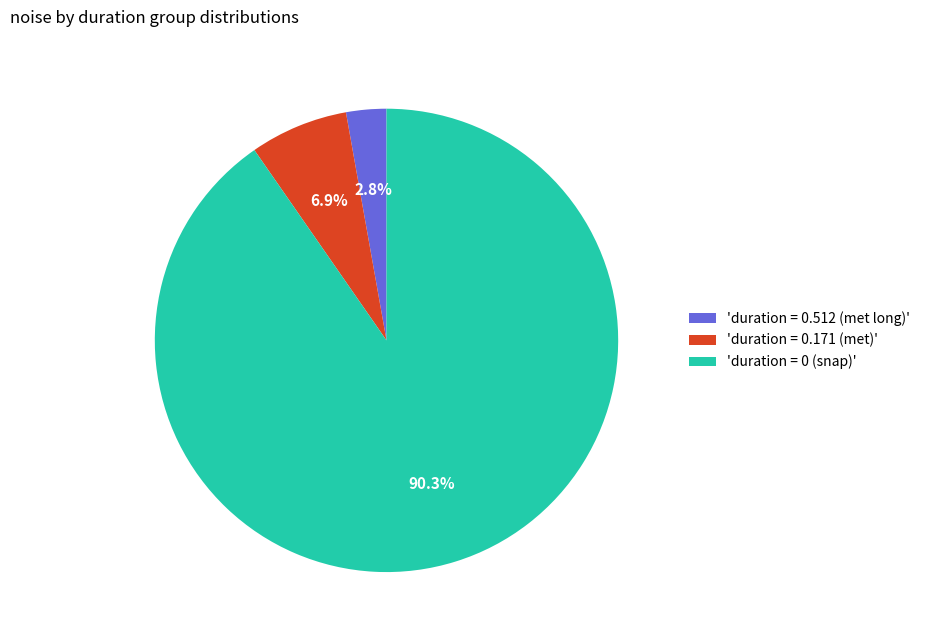

Combined, what portion of the pie is 'duration = 0.512 (met long)' and 'duration = 0 (snap)'?

93.1%